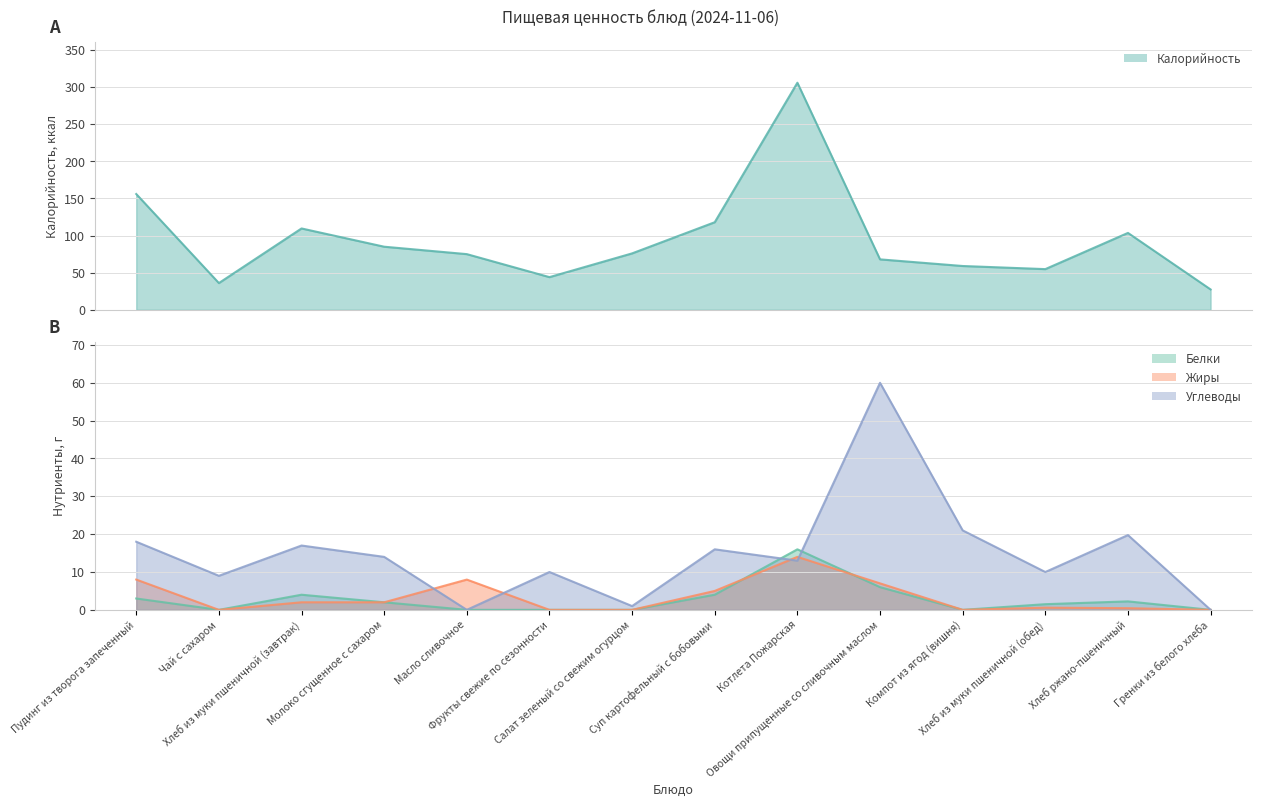

In Углеводы, how many points are lower than both neighbors (excluding endpoints)?

5